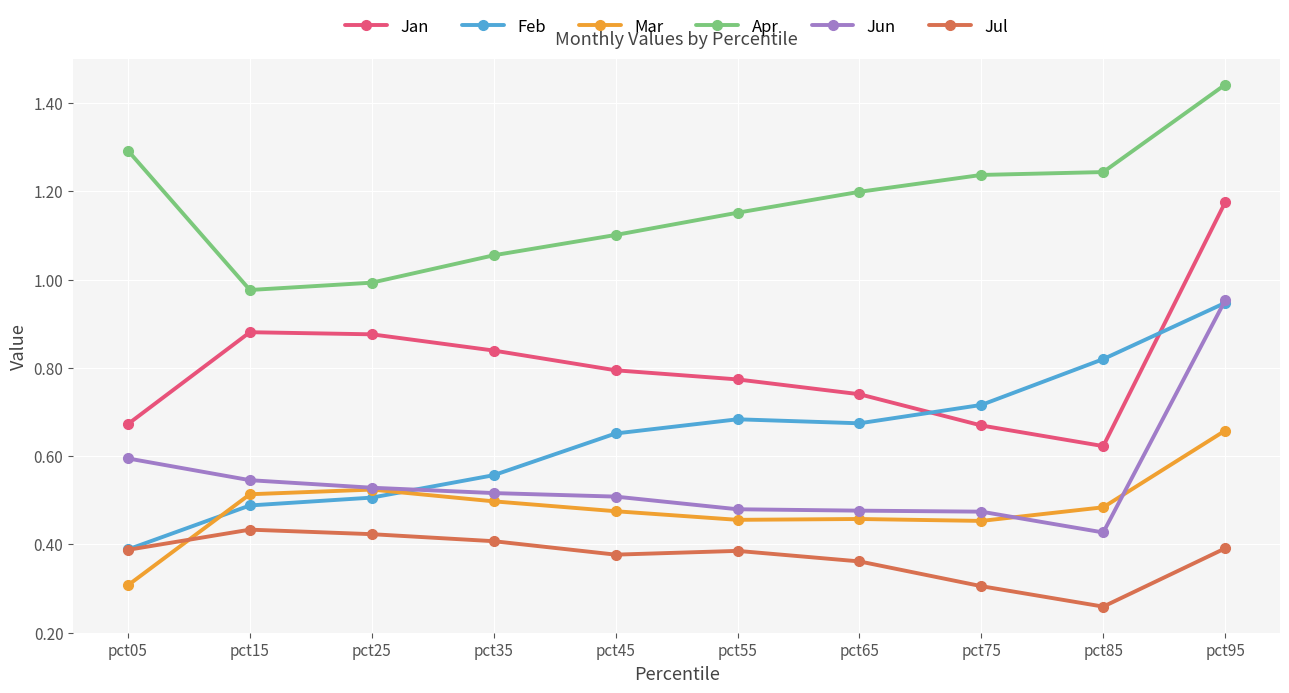

The Jun series shows 0.5 at pct15. True or false?

True